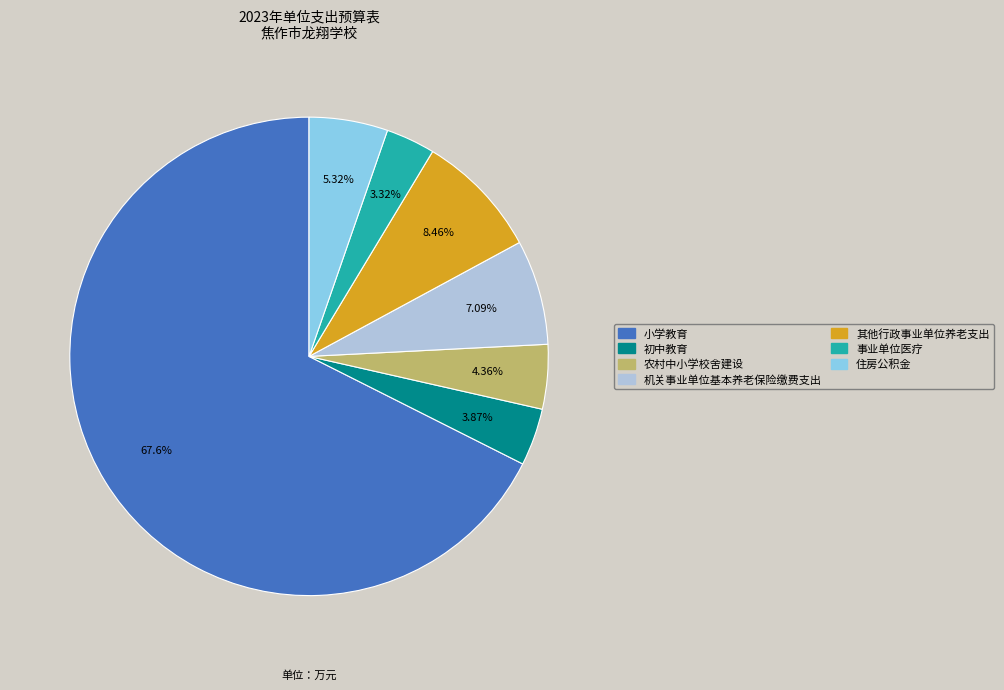

The 初中教育 slice represents 4% of the pie. True or false?

True